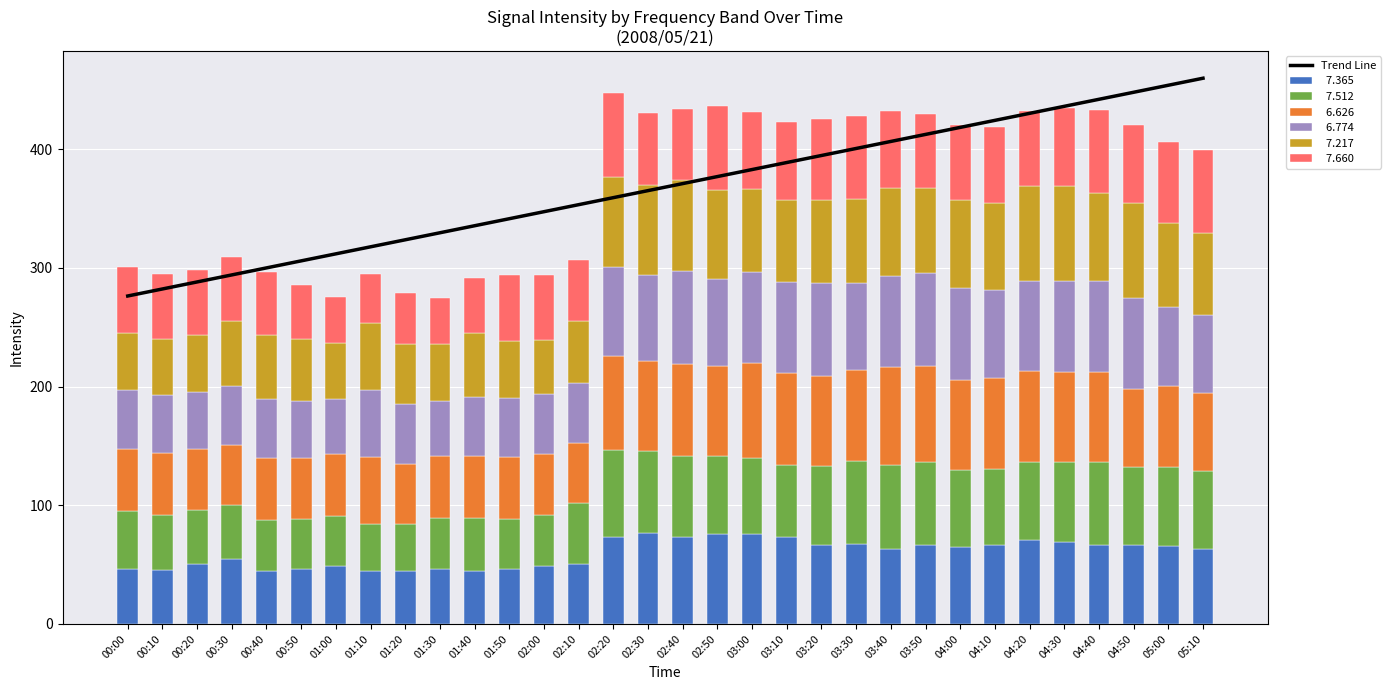

The chart shows a value of 115.6 at 04:20. True or false?

False